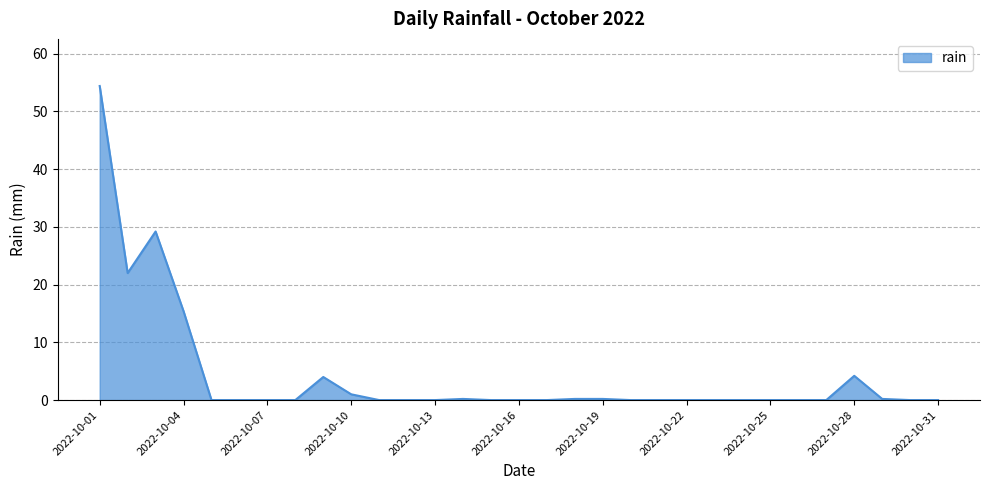

What is the difference between the maximum and minimum values?

54.4